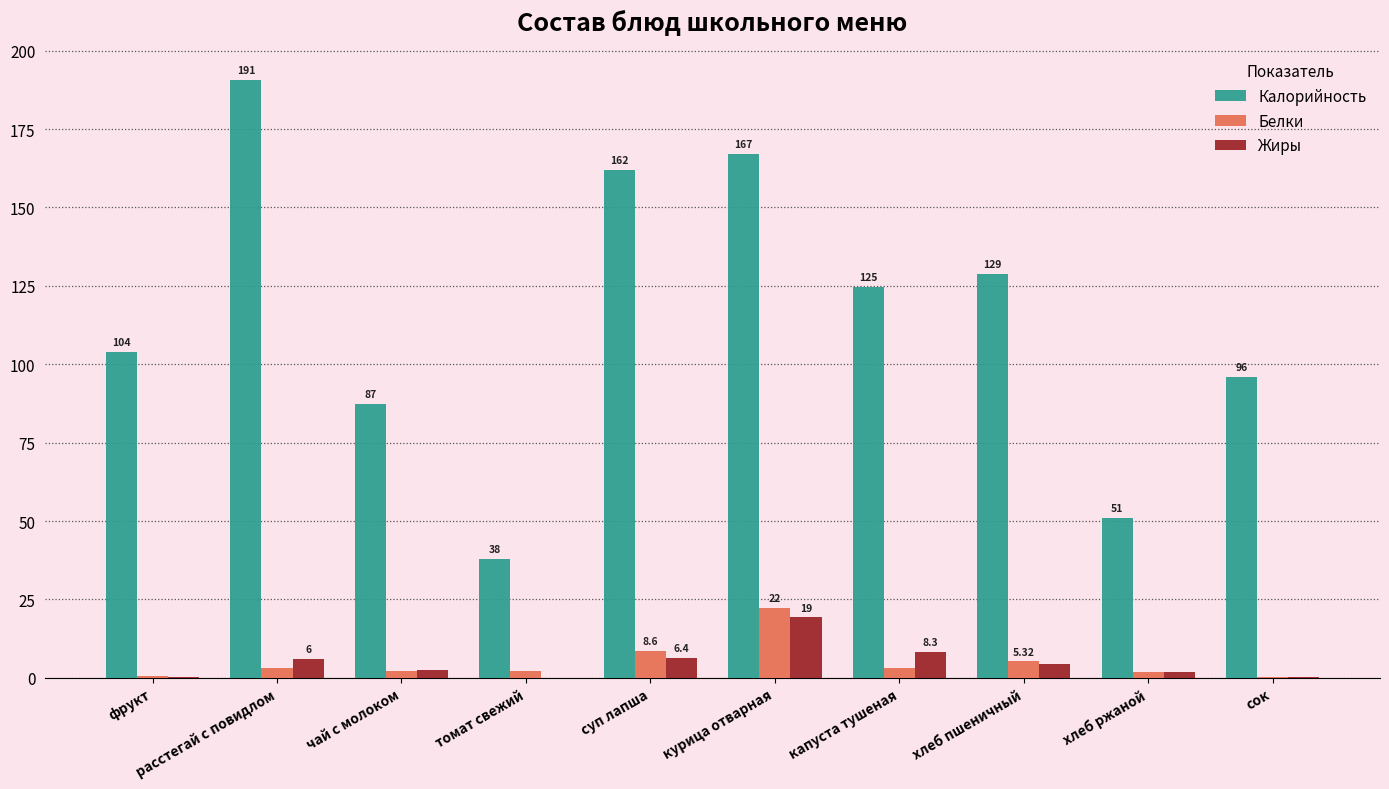

Which series has the largest total across all categories?

Калорийность